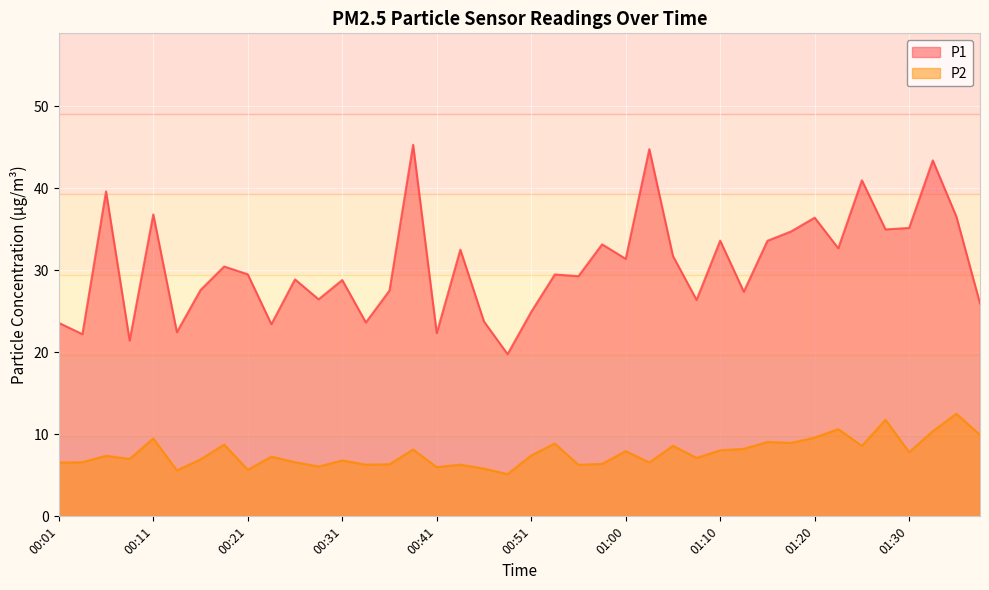

Rank the series at 01:20 from highest to lowest value.

P1, P2